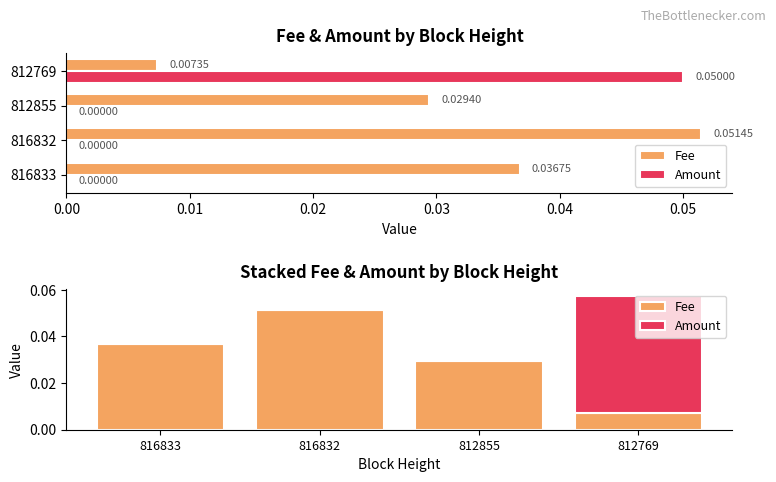

Are the bars grouped side by side (vs. stacked)?

Yes